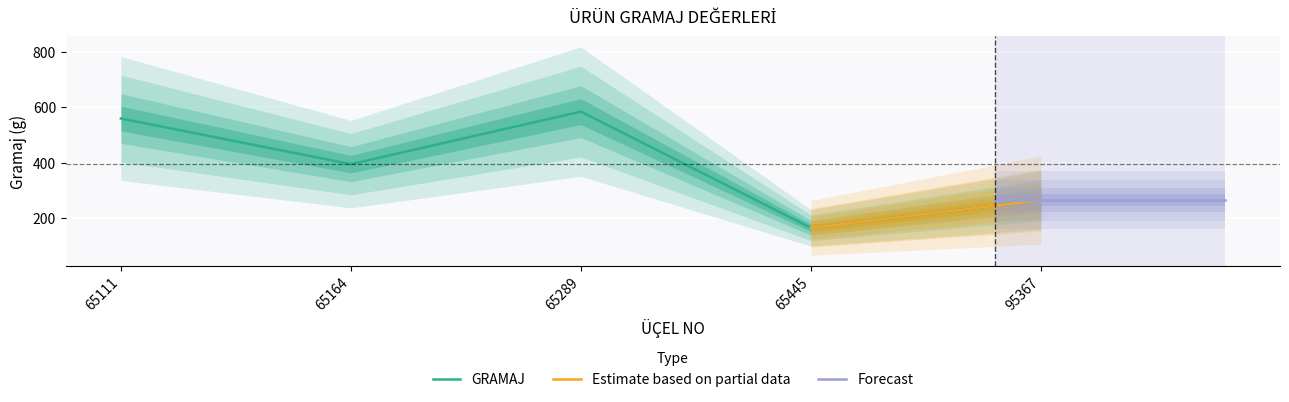

What is the maximum value shown in the chart?

585